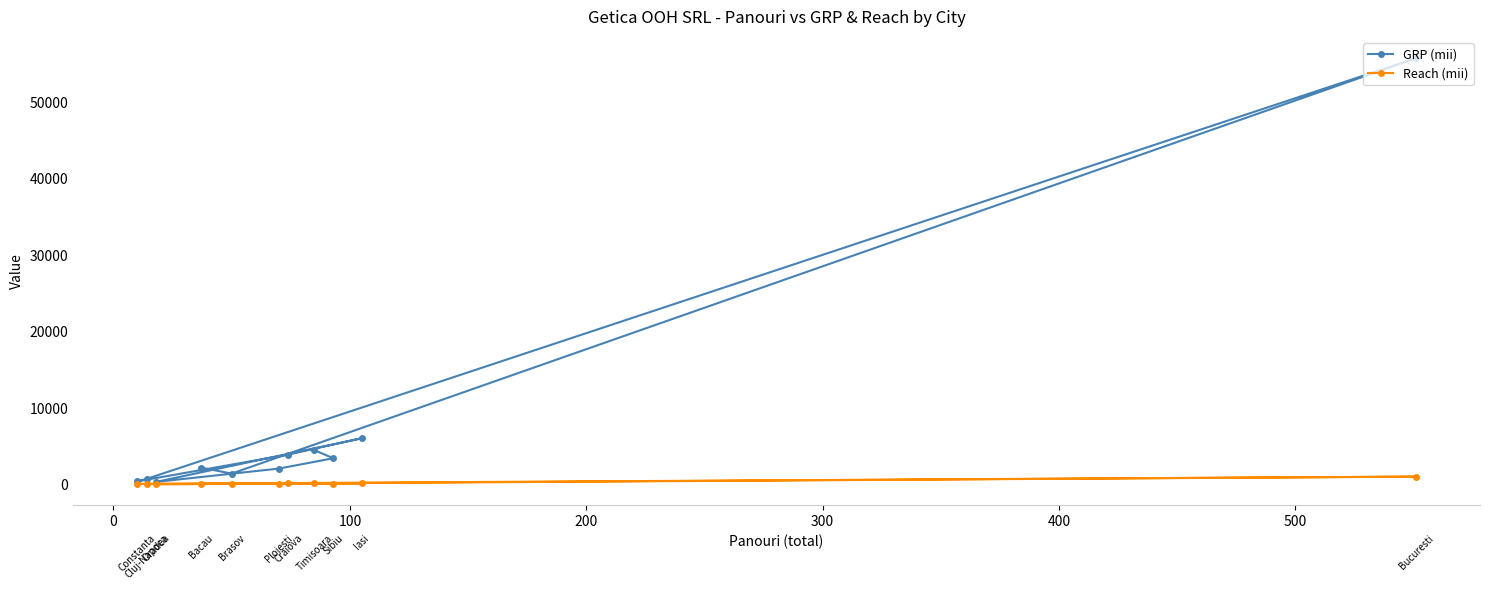

What is the maximum value shown in the chart?

55761